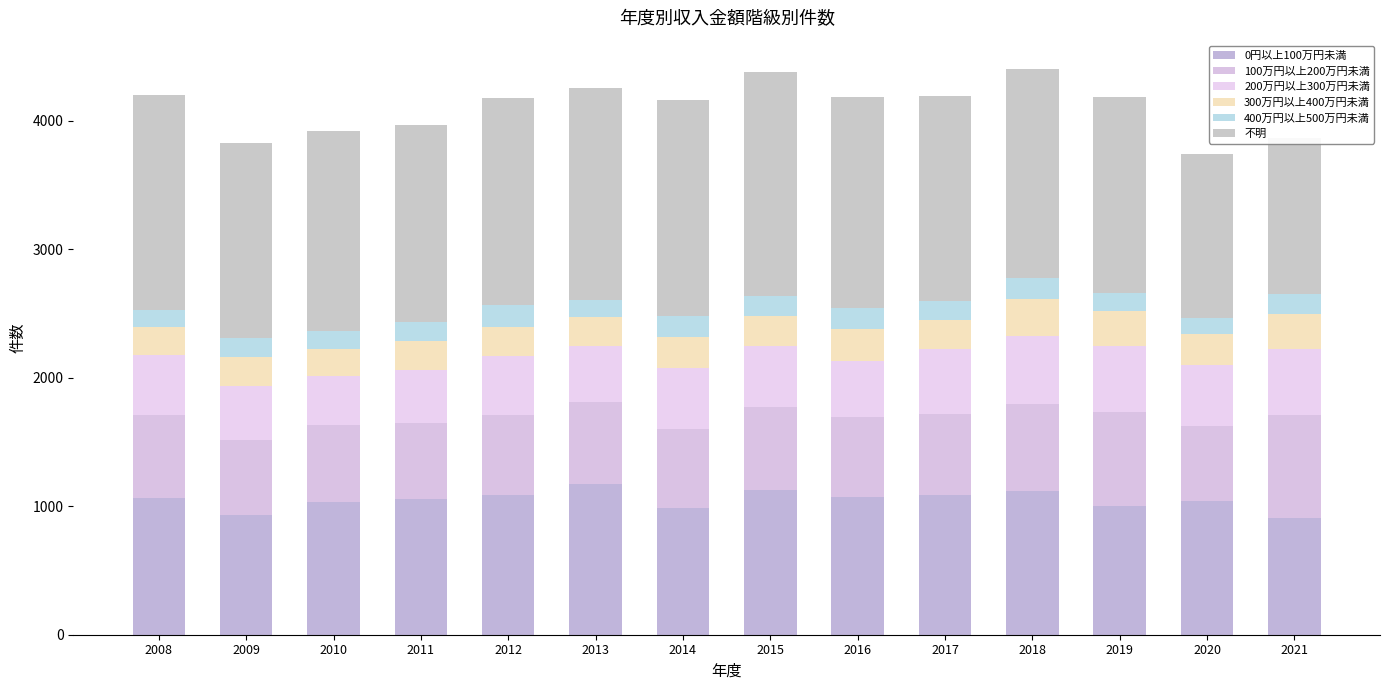

Rank the categories by 200万円以上300万円未満 value from lowest to highest.

2010, 2011, 2009, 2013, 2016, 2012, 2008, 2015, 2014, 2020, 2017, 2019, 2021, 2018